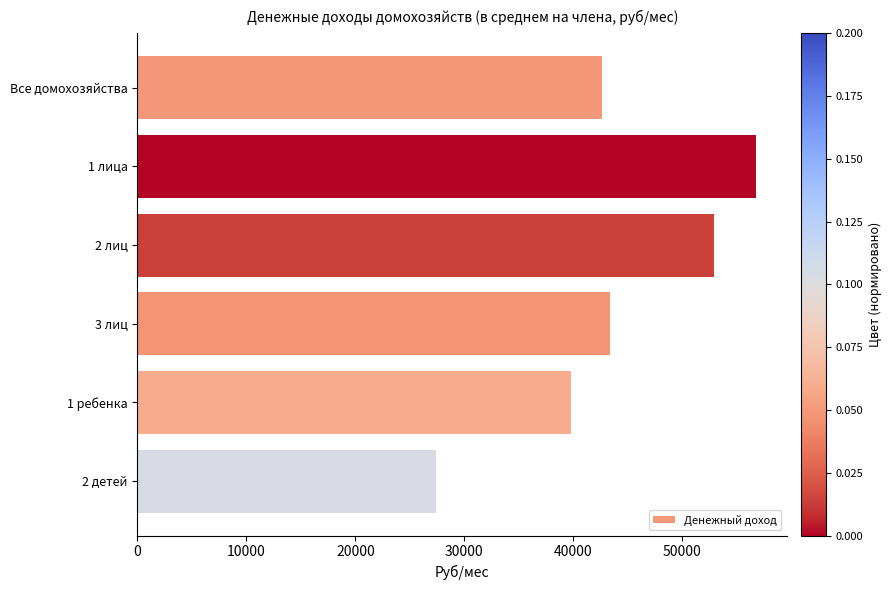

What is the change in value from 2 лиц to 1 ребенка?

-13134.5